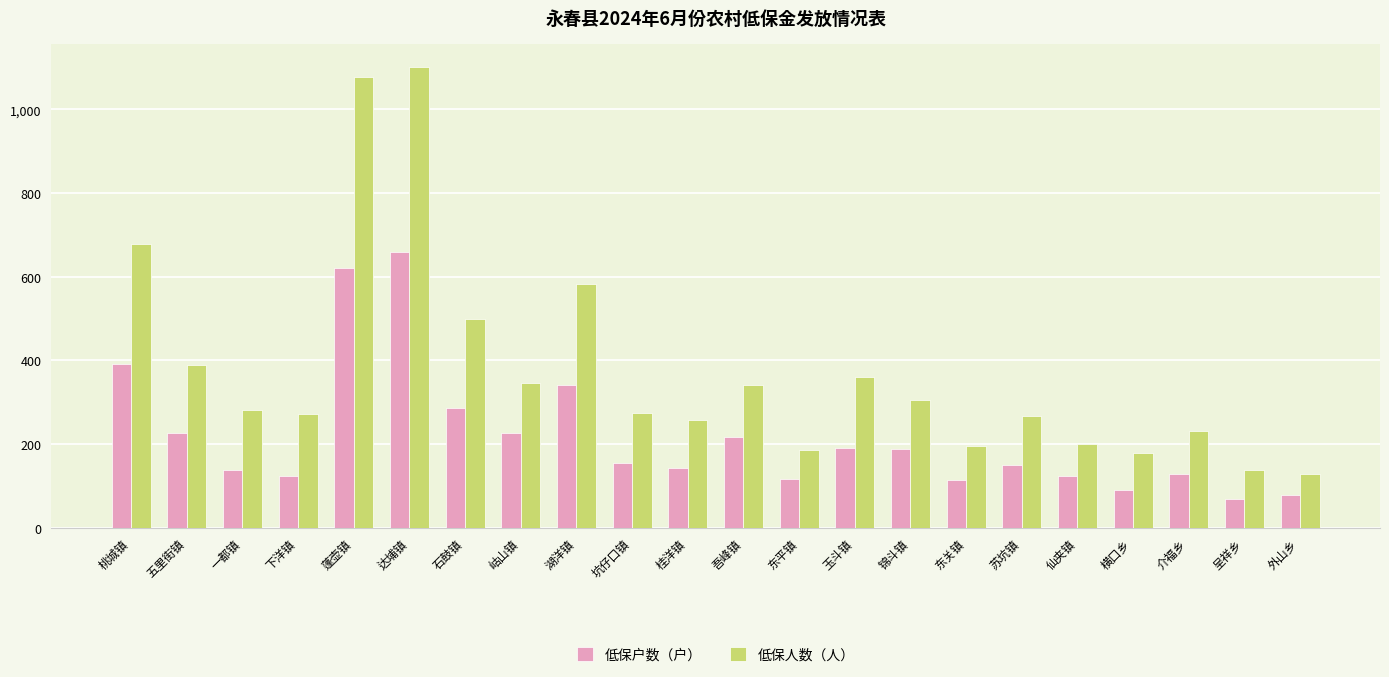

Read the 低保人数（人） value at 桂洋镇, to the nearest 100.

300